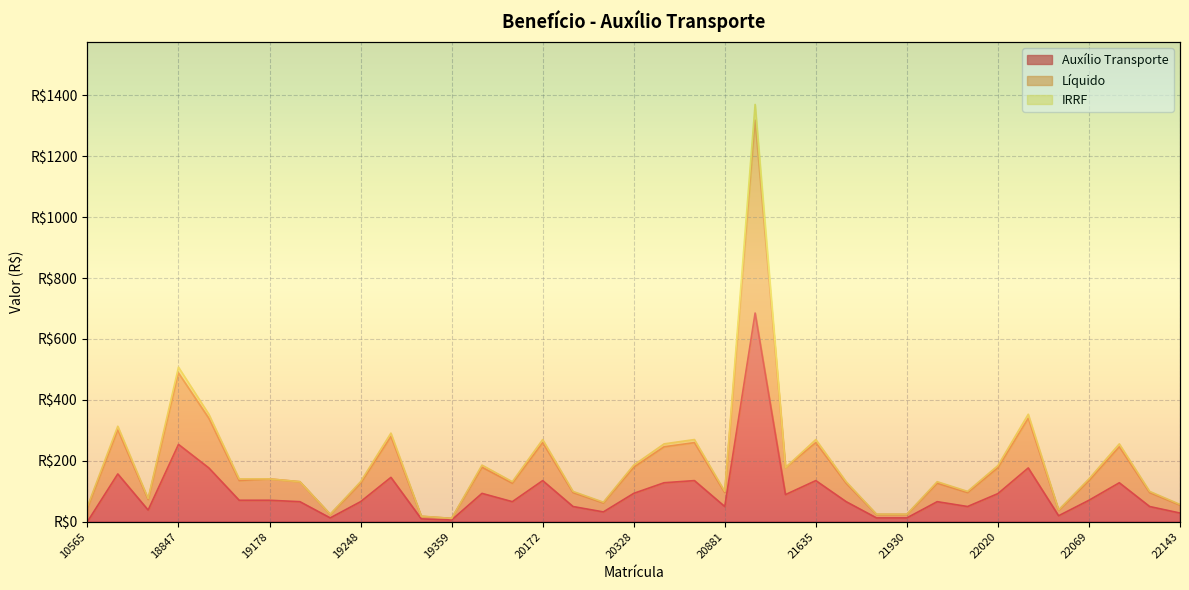

Does the chart display data point markers on the line(s)?

No